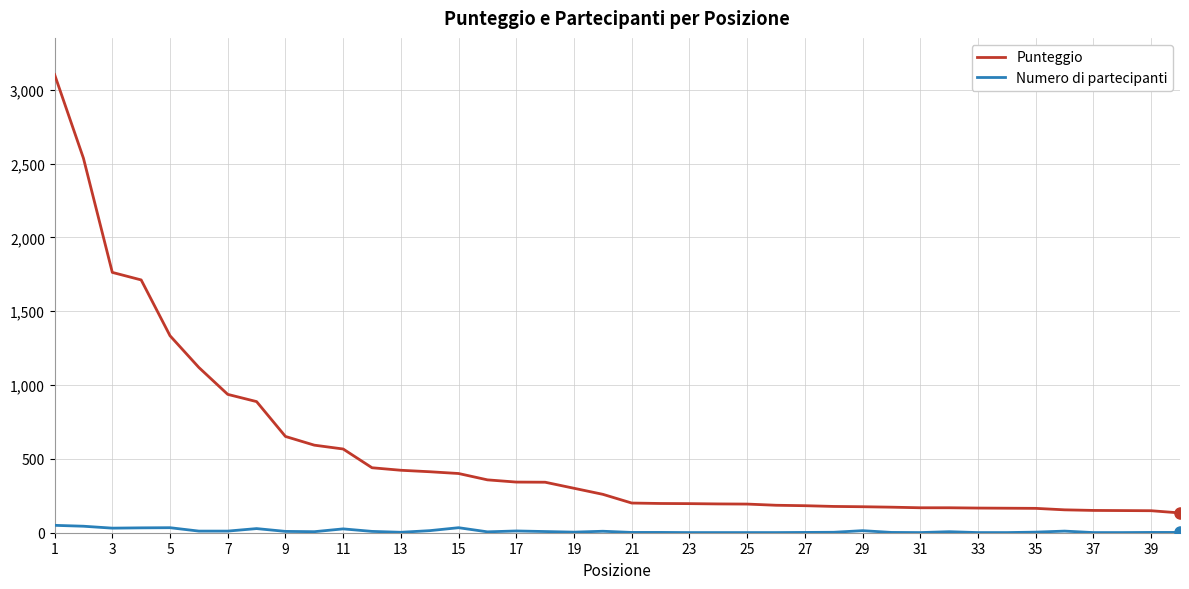

True or false: Punteggio and Numero di partecipanti cross at least once.

False